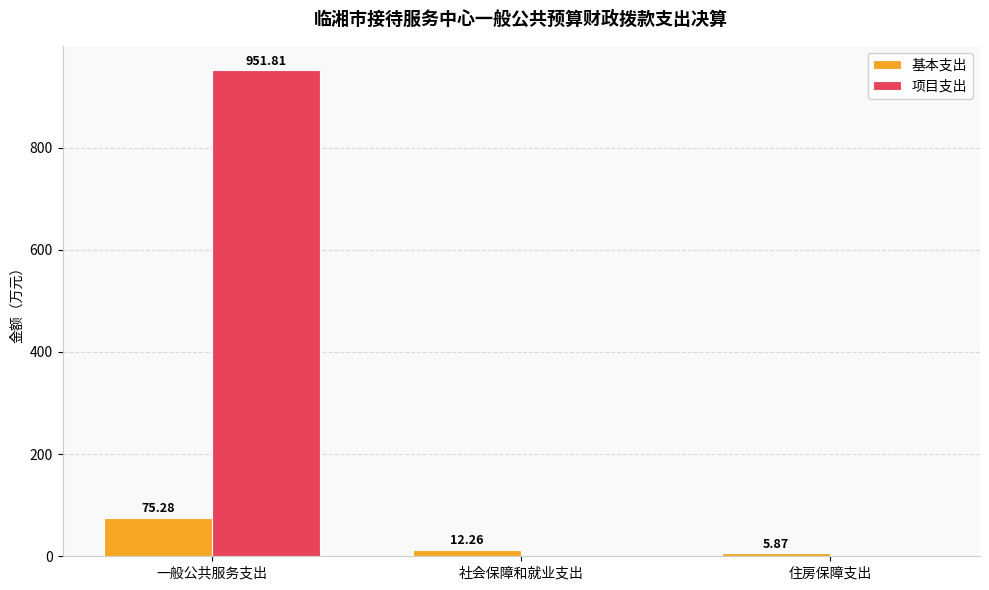

Count the number of data series in this chart.

2